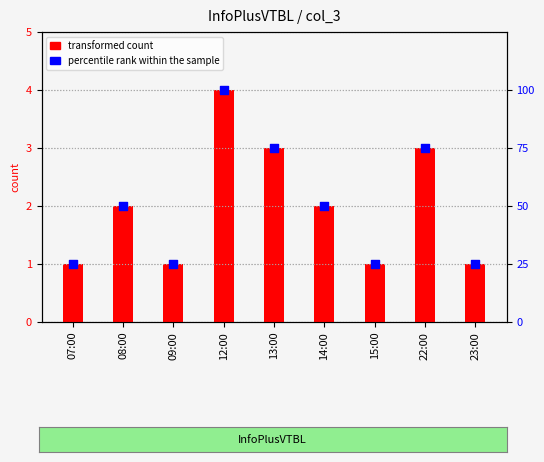

Is the value of transformed count at 08:00 greater than the value of percentile rank within the sample at 14:00?

No